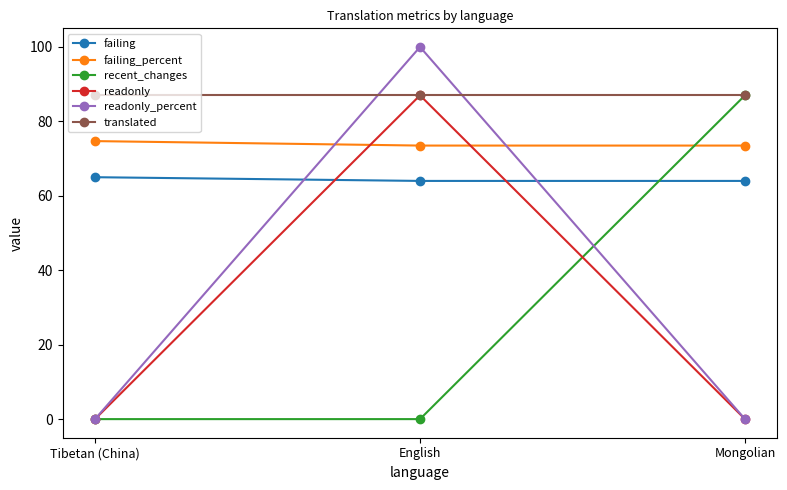

What is the label of the 1st point from the left?

Tibetan (China)